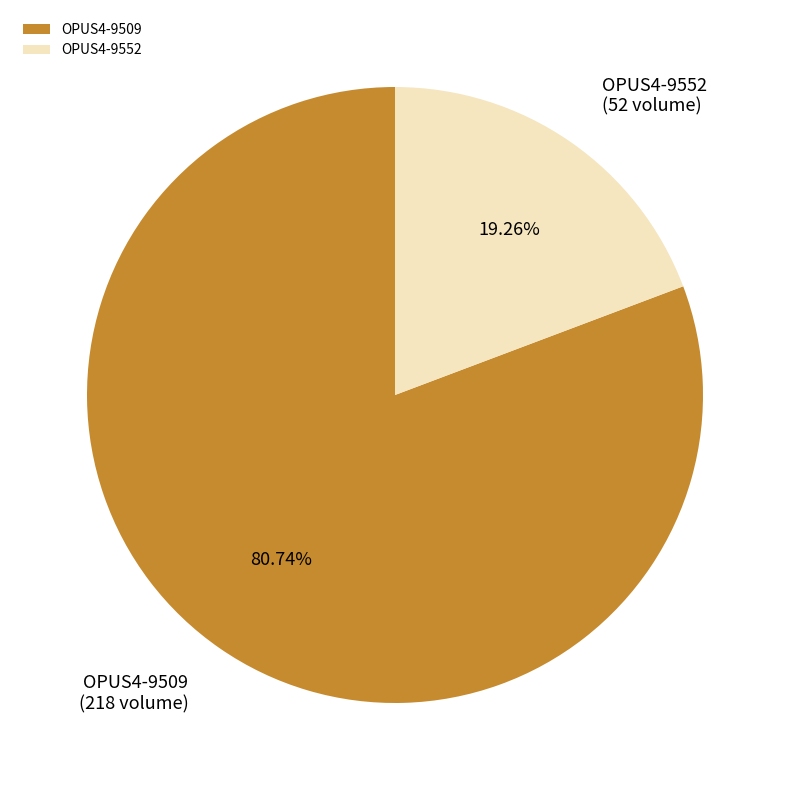

To the nearest percent, what portion does OPUS4-9552 represent?

19%